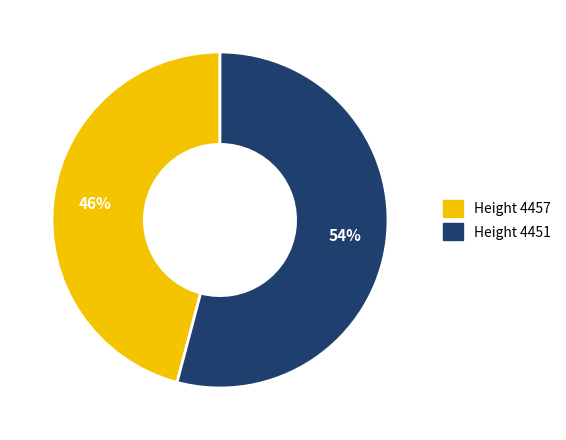

Approximately how many times larger is the value at Height 4451 compared to Height 4457?

1.2